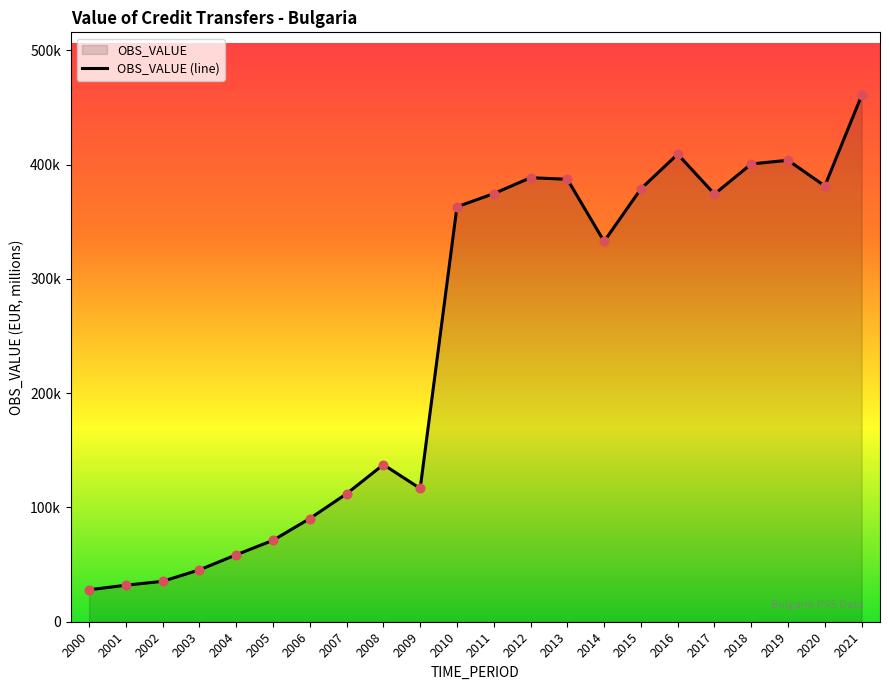

What is the change in value from 2002 to 2012?

+353176.9